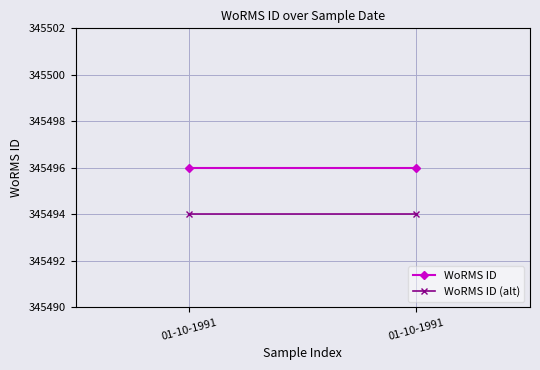

True or false: WoRMS ID has a value of 345496 at 01-10-1991.

True